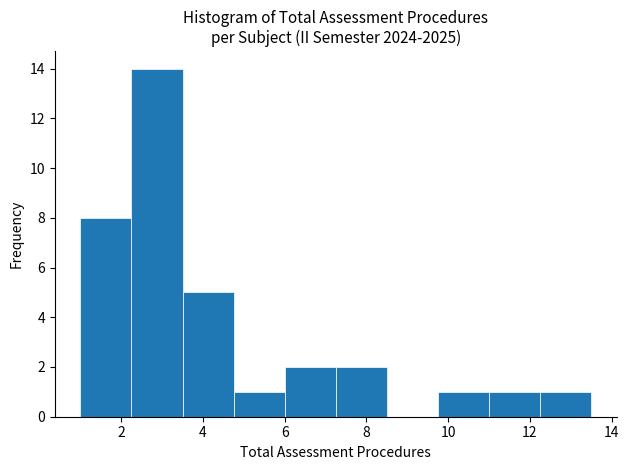

Reading left to right, list every bar in this chart as the range it spans on the x-axis followed by its height. Neither the bar edges nor the heights are printed on the chart, so give them approximately, as read against the axes.

1.00 to 2.25: 8
2.25 to 3.50: 14
3.50 to 4.75: 5
4.75 to 6.00: 1
6.00 to 7.25: 2
7.25 to 8.50: 2
8.50 to 9.75: 0
9.75 to 11.00: 1
11.00 to 12.25: 1
12.25 to 13.50: 1